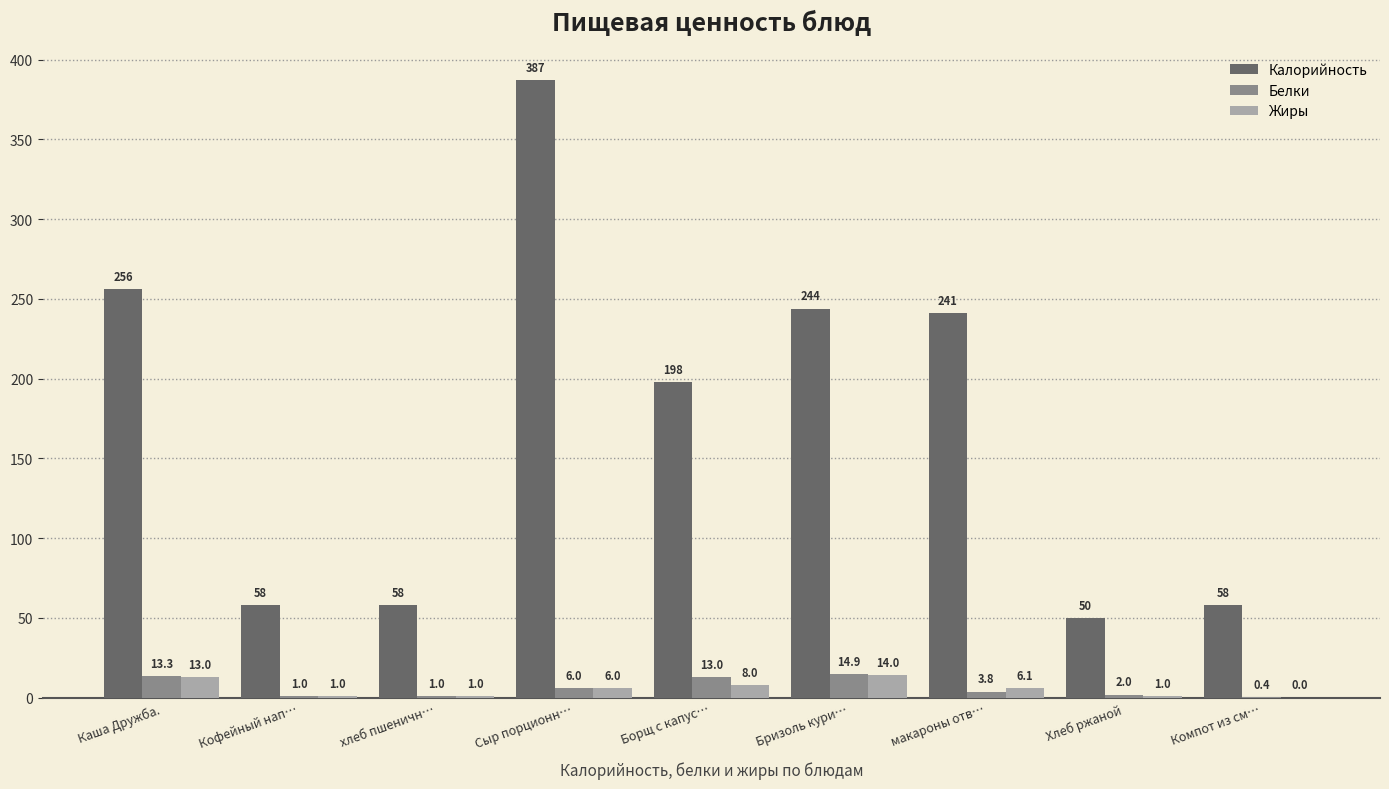

Reading left to right, transcribe all the data shown in this chart.

Калорийность: Каша Дружба.=256.0	Кофейный нап…=58.0	хлеб пшеничн…=58.0	Сыр порционн…=387.0	Борщ с капус…=198.0	Бризоль кури…=244.0	макароны отв…=241.0	Хлеб ржаной=50.0	Компот из см…=58.0
Белки: Каша Дружба.=13.3	Кофейный нап…=1.0	хлеб пшеничн…=1.0	Сыр порционн…=6.0	Борщ с капус…=13.0	Бризоль кури…=14.9	макароны отв…=3.8	Хлеб ржаной=2.0	Компот из см…=0.4
Жиры: Каша Дружба.=13.0	Кофейный нап…=1.0	хлеб пшеничн…=1.0	Сыр порционн…=6.0	Борщ с капус…=8.0	Бризоль кури…=14.0	макароны отв…=6.1	Хлеб ржаной=1.0	Компот из см…=0.0